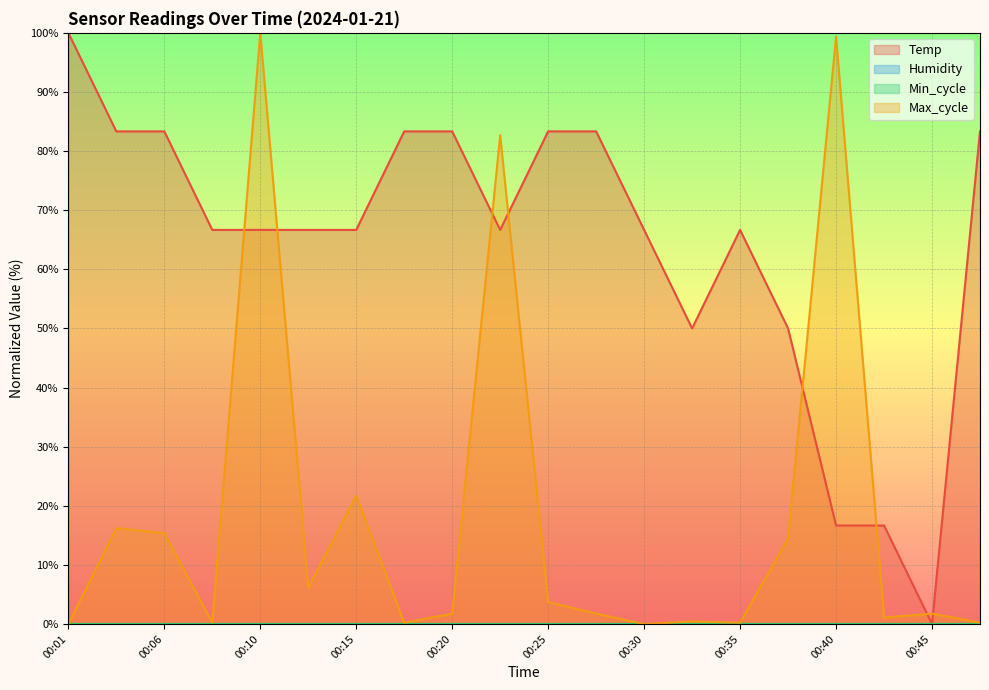

True or false: Temp has more than 2 interior local peaks.

False